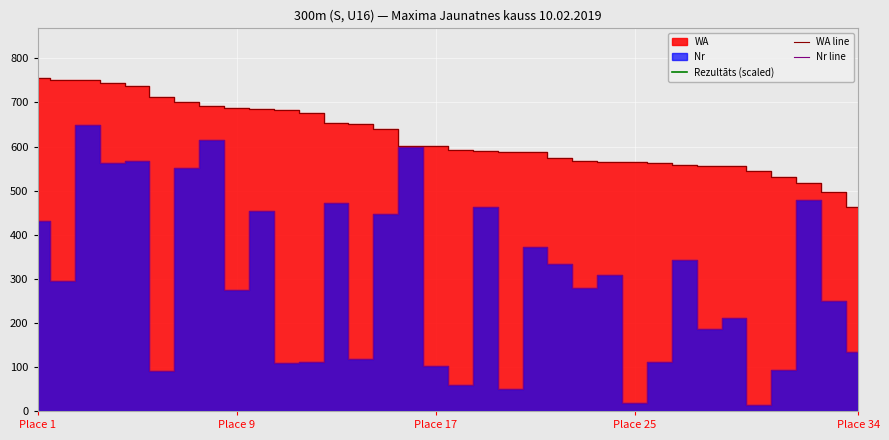

Which series changed the most between 21 and 22?

Nr line